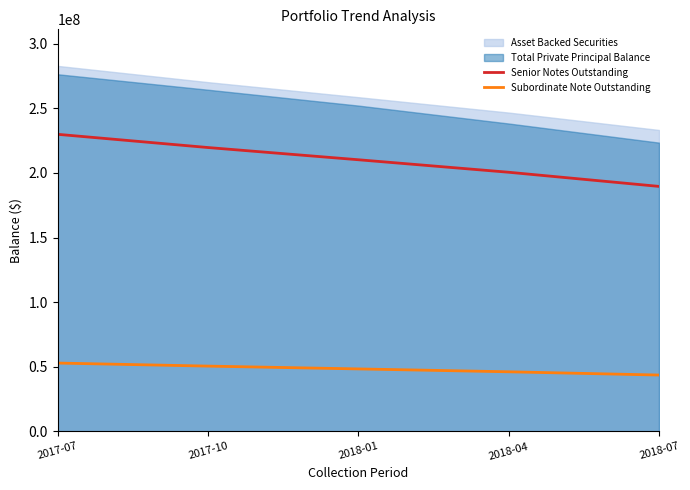

True or false: Subordinate Note Outstanding has more than 1 points higher than both neighbors.

False